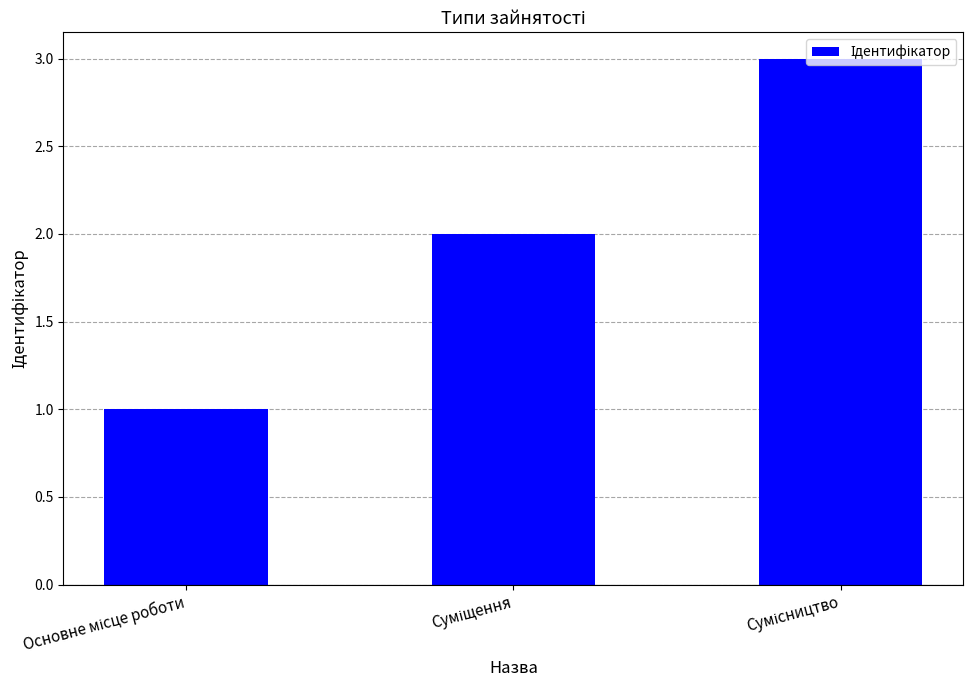

How many distinct data groups are displayed?

1